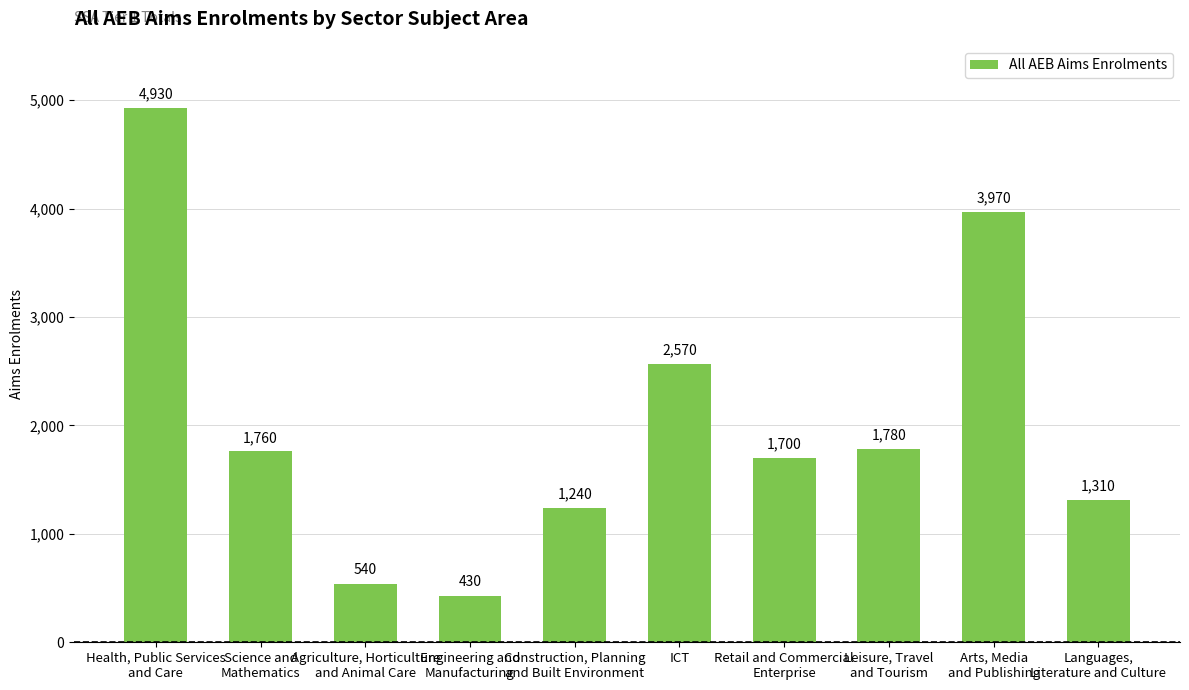

Reading left to right, transcribe all the data shown in this chart.

4930	1760	540	430	1240	2570	1700	1780	3970	1310